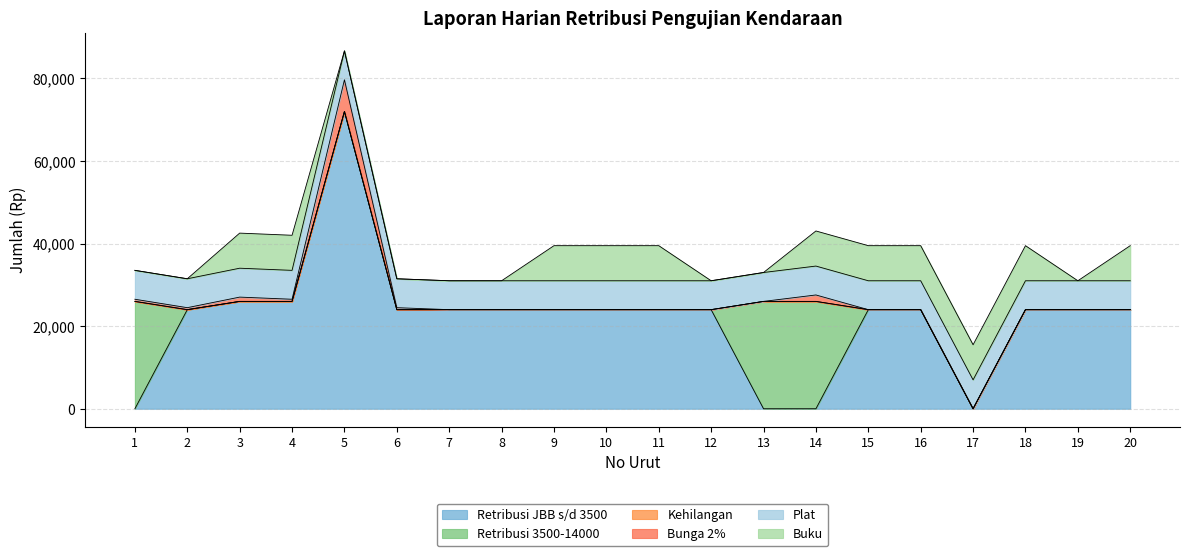

Rank the series by their maximum value, from highest to lowest.

Retribusi JBB s/d 3500, Retribusi 3500-14000, Buku, Bunga 2%, Plat, Kehilangan